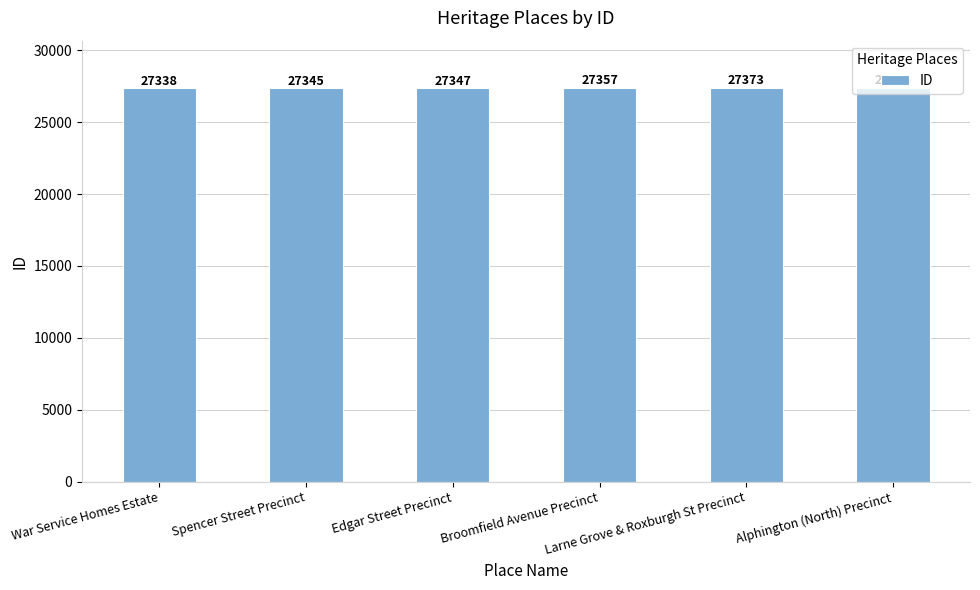

Reading left to right, transcribe all the data shown in this chart.

27338	27345	27347	27357	27373	27376